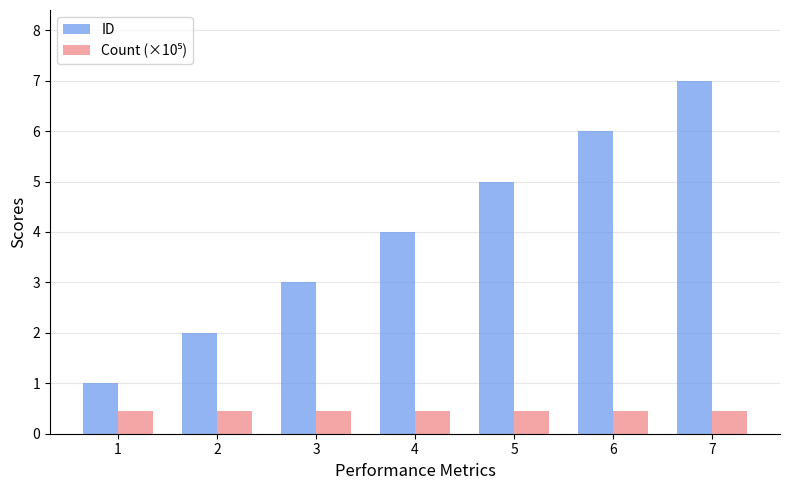

What is the difference between the highest and lowest values at 3?

2.5